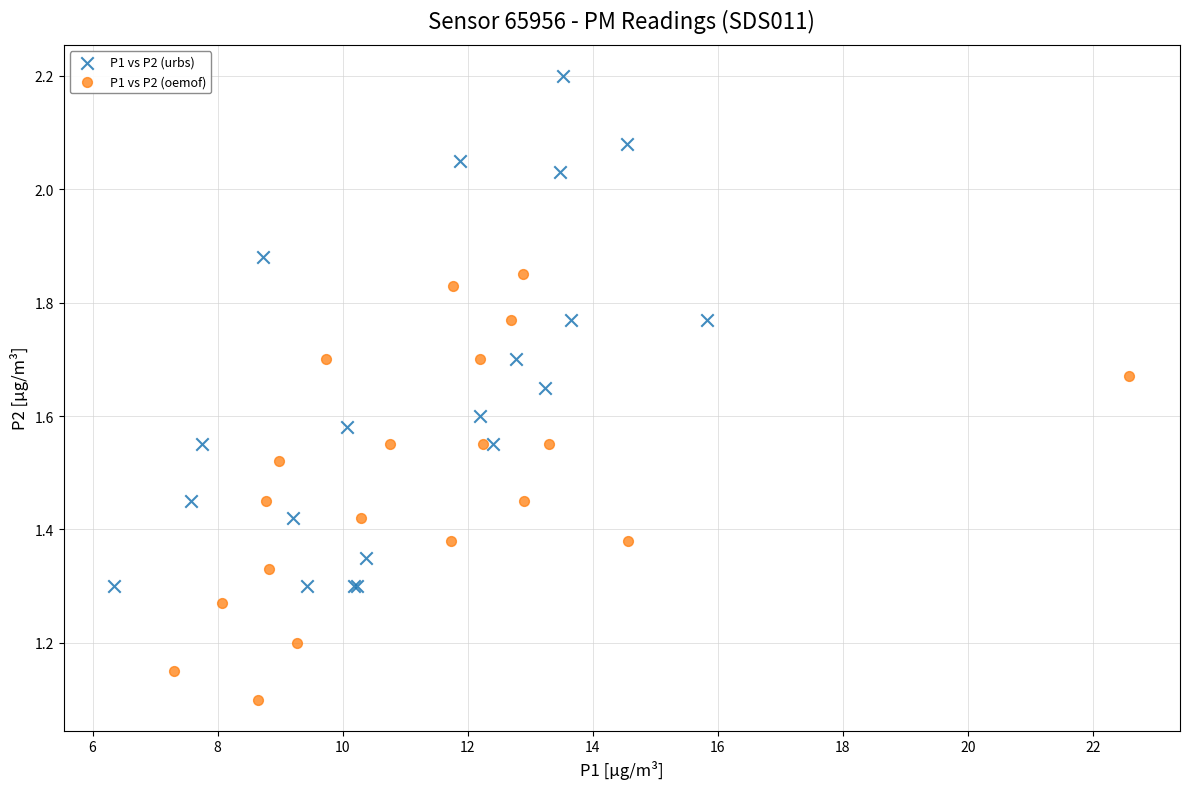

Which series contains the highest Y value?

P1 vs P2 (urbs)